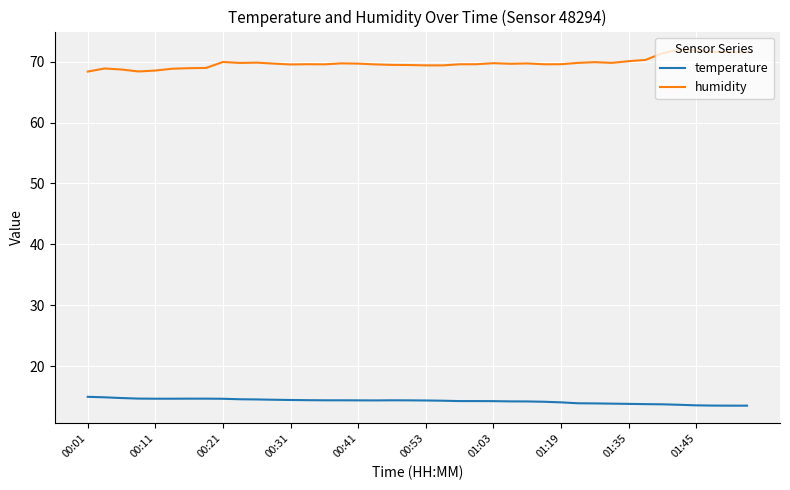

List the series in order of their overall mean, highest first.

humidity, temperature